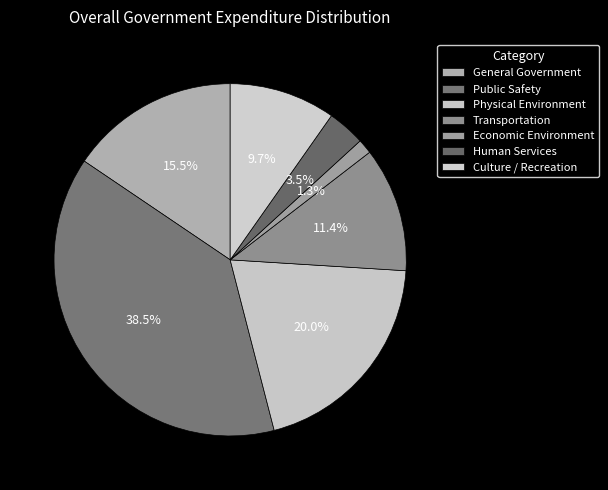

Count the number of slices in the pie.

7